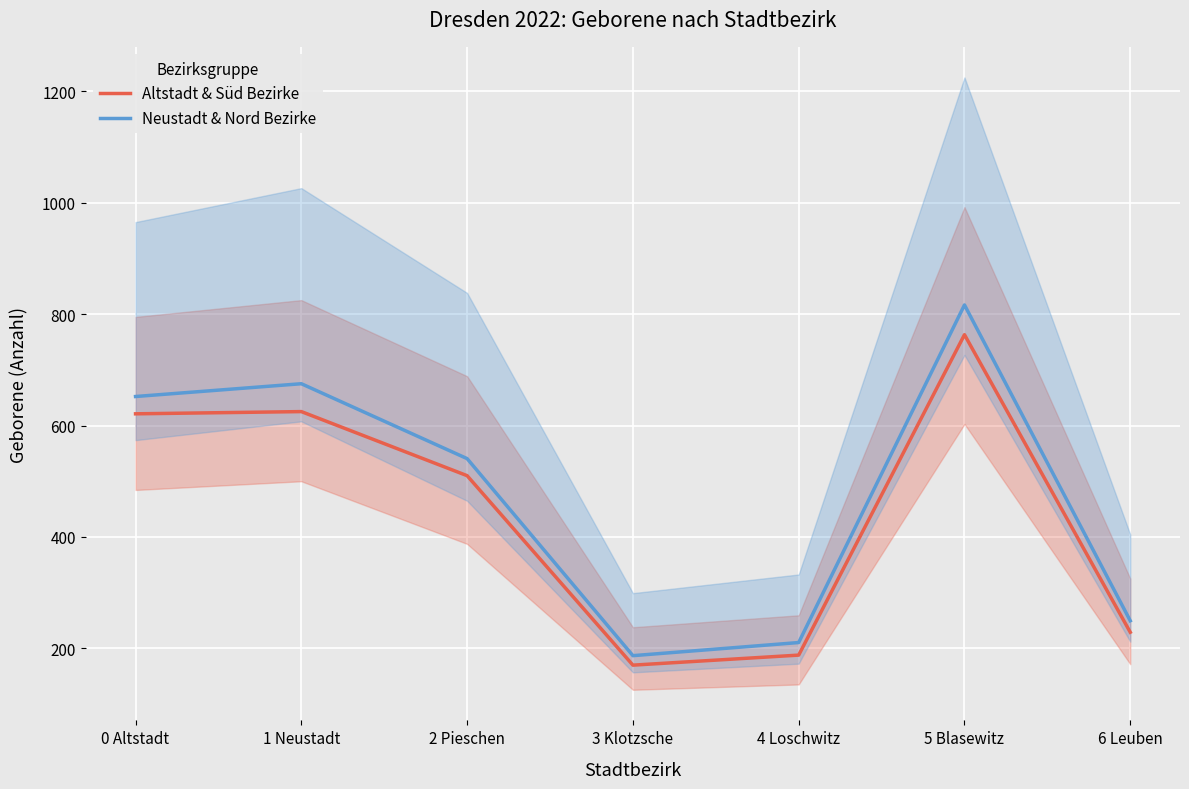

Reading left to right, list all the values displayed in this chart.

Altstadt & Süd Bezirke: 0 Altstadt=621.0	1 Neustadt=625.0	2 Pieschen=510.0	3 Klotzsche=170.0	4 Loschwitz=188.0	5 Blasewitz=763.0	6 Leuben=229.0
Neustadt & Nord Bezirke: 0 Altstadt=652.1	1 Neustadt=675.0	2 Pieschen=540.6	3 Klotzsche=187.0	4 Loschwitz=210.6	5 Blasewitz=816.4	6 Leuben=249.6